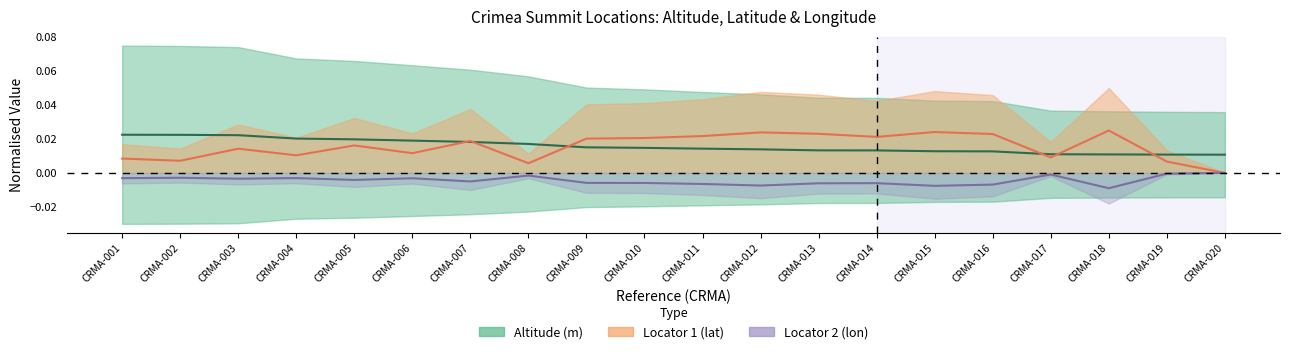

True or false: Altitude (m) and Locator 2 (lon) cross at least once.

False